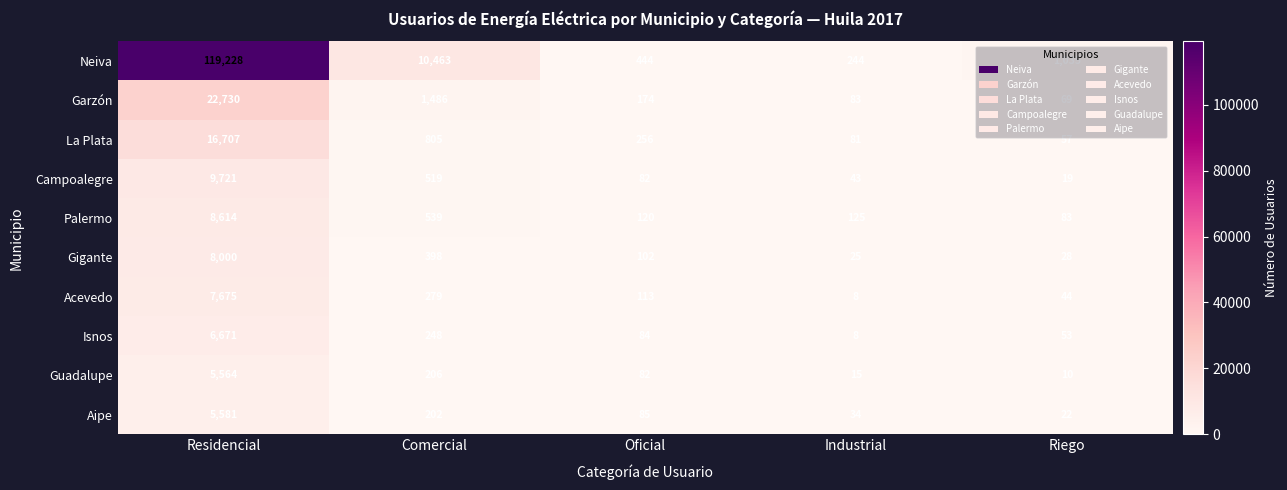

Which series has the largest total across all categories?

Neiva